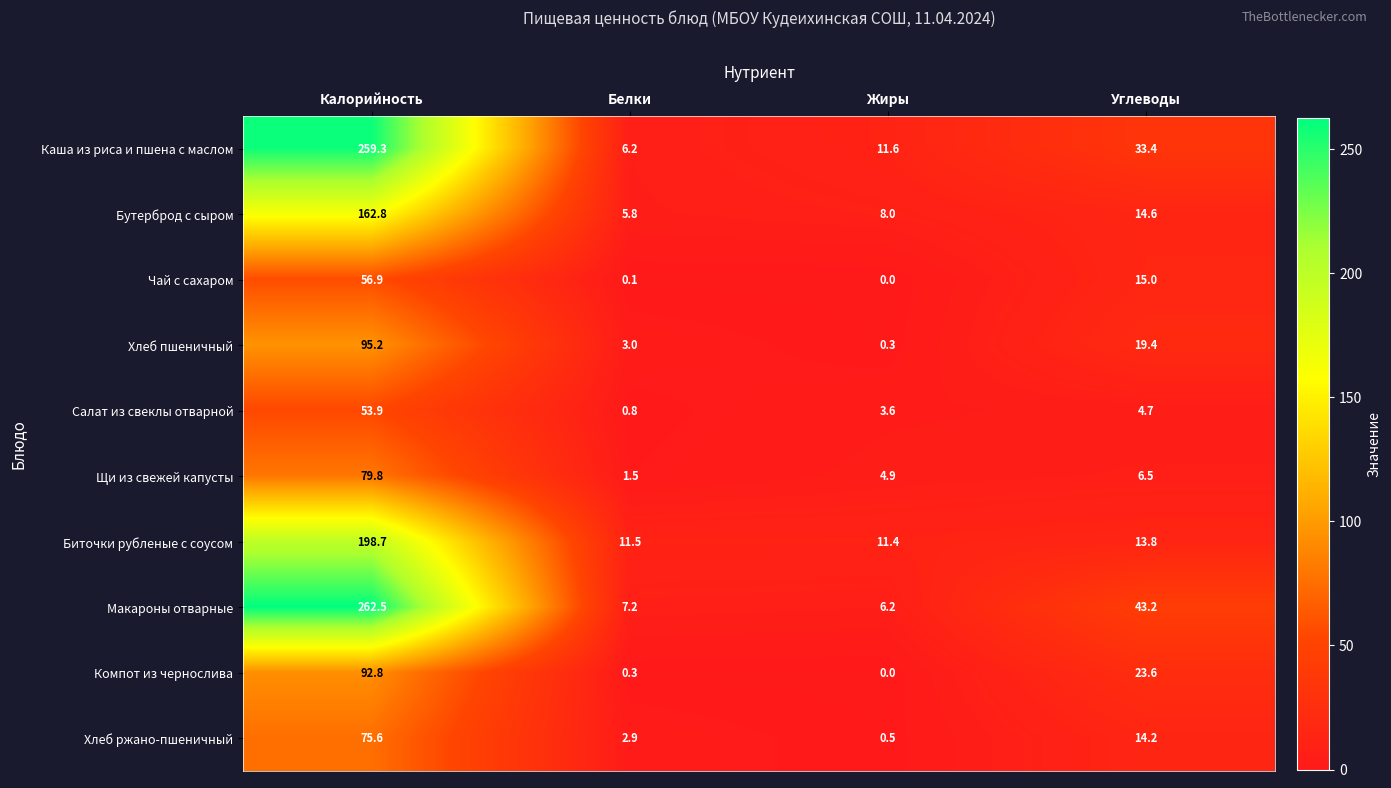

True or false: Каша из риса и пшена с маслом has a value of 11.6 at Жиры.

True